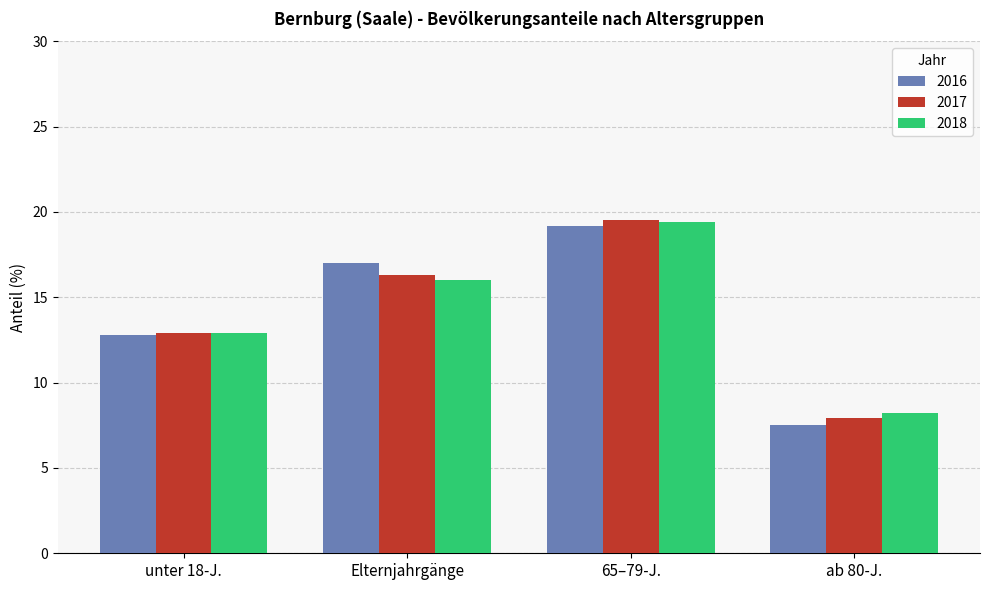

What is the value of the 2017 bar at the 4th from the left?

7.9